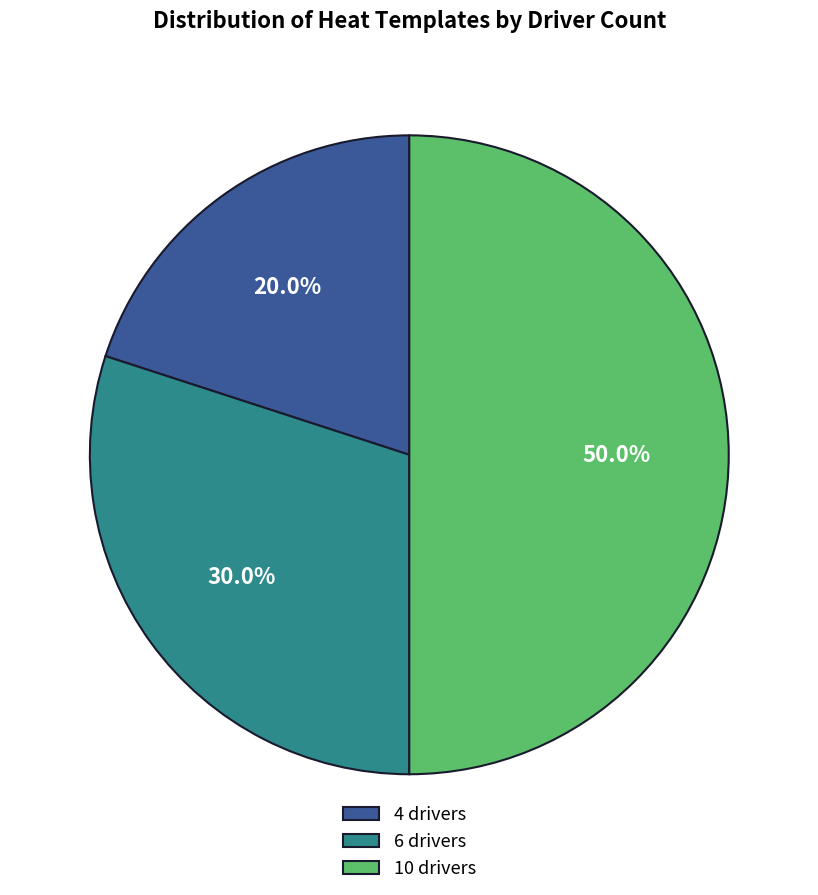

What percentage is the 4 drivers slice, to the nearest percent?

20%